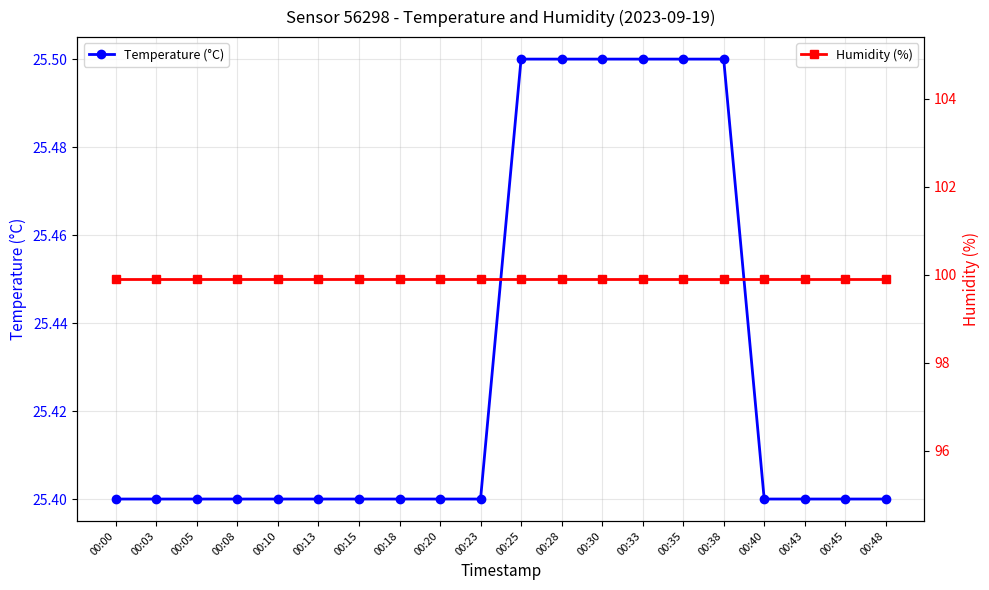

Is the value of Temperature (°C) at 00:00 greater than the value of Humidity (%) at 00:30?

No